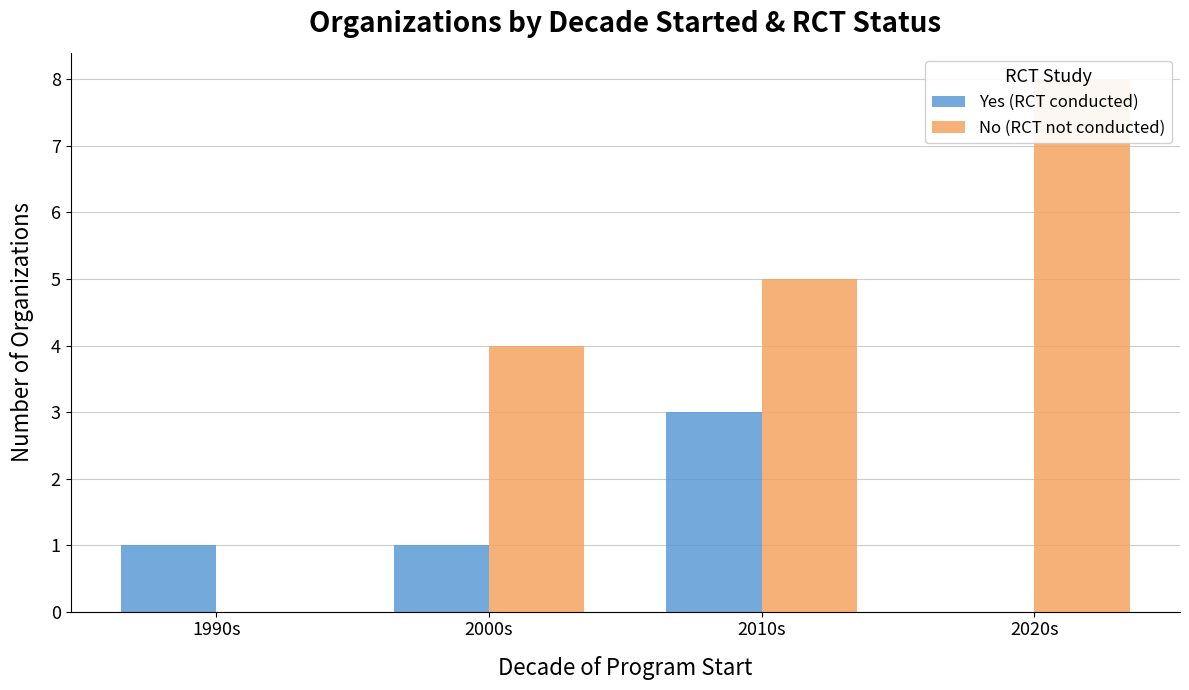

Rank the series at 2000s from lowest to highest value.

Yes (RCT conducted), No (RCT not conducted)